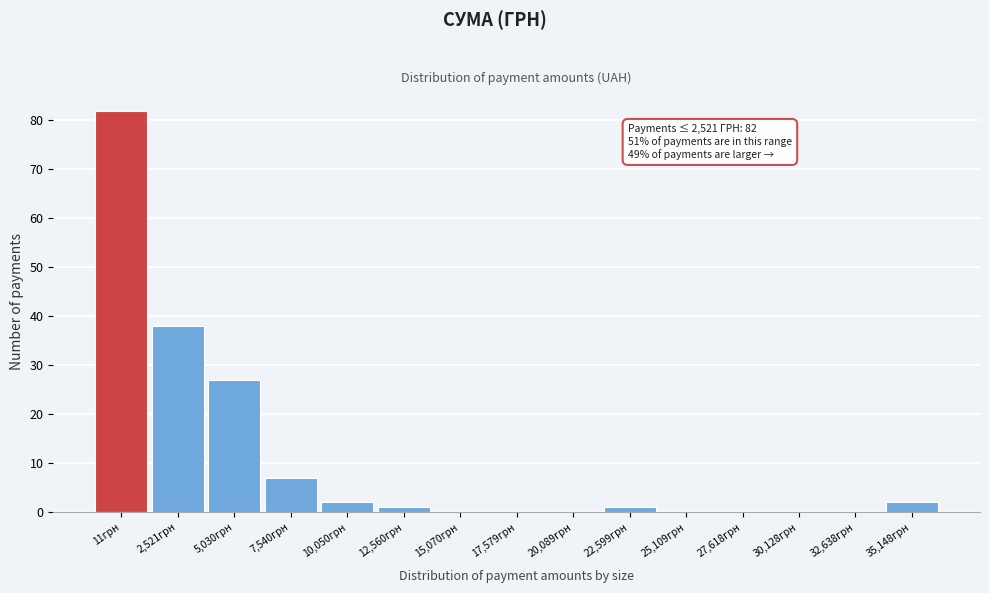

Reading right to left, extract all data points from this chart.

35,148грн=2	32,638грн=0	30,128грн=0	27,618грн=0	25,109грн=0	22,599грн=1	20,089грн=0	17,579грн=0	15,070грн=0	12,560грн=1	10,050грн=2	7,540грн=7	5,030грн=27	2,521грн=38	11грн=82